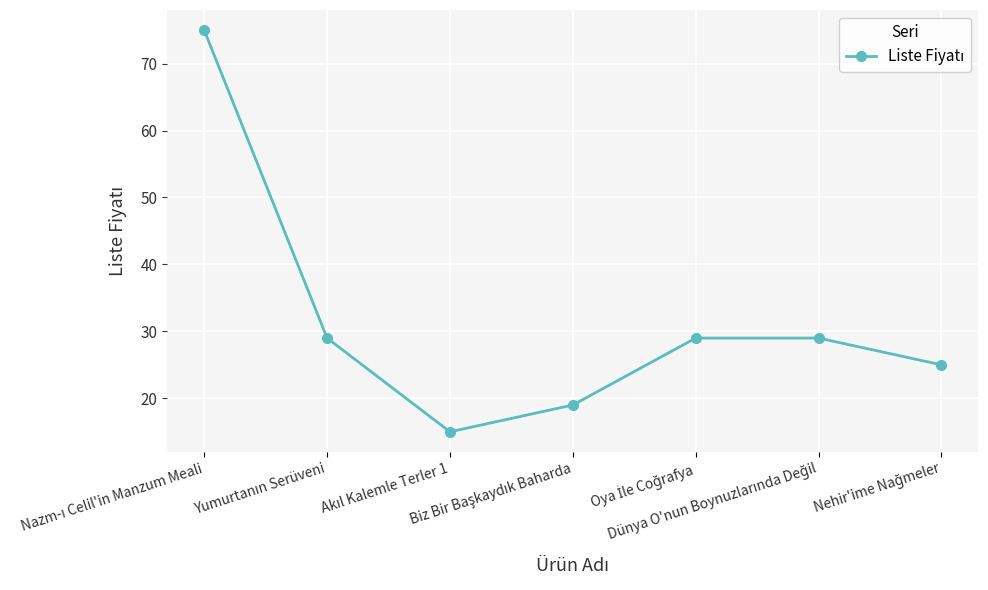

What is the sum of all values?

221